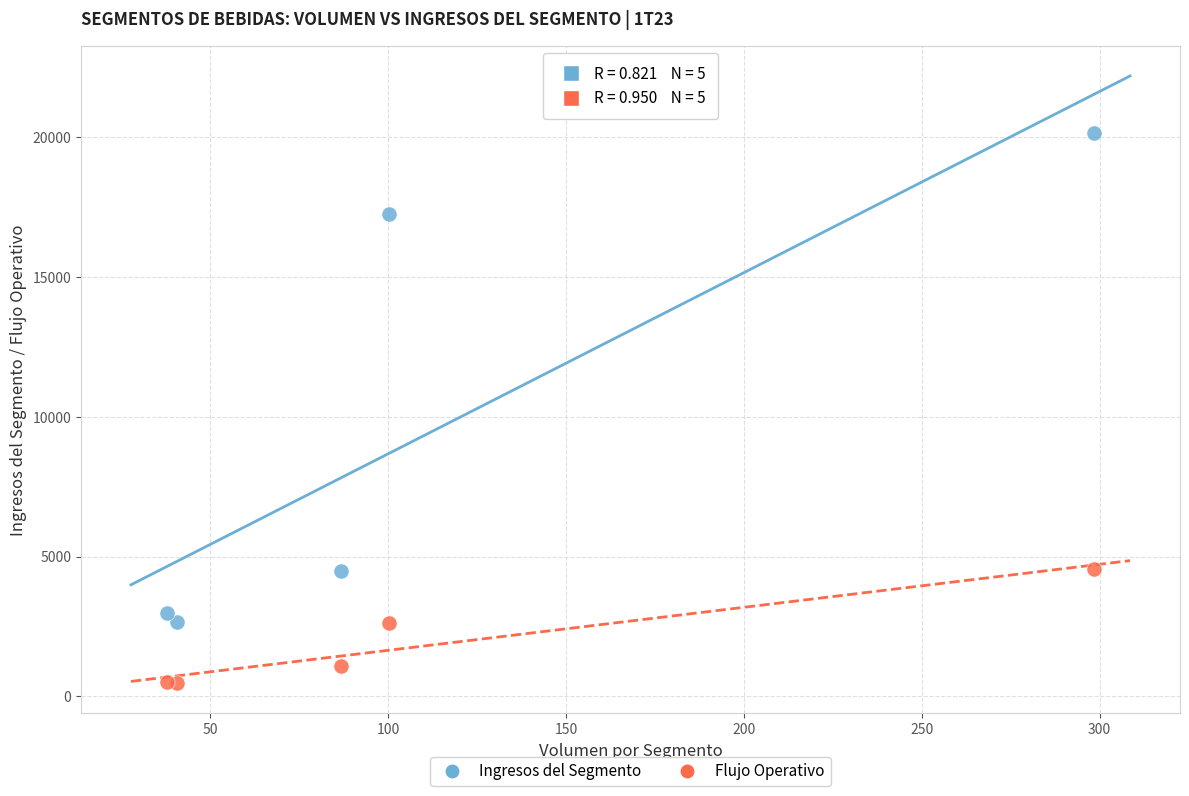

Which series has the largest Y range (max minus min)?

Ingresos del Segmento